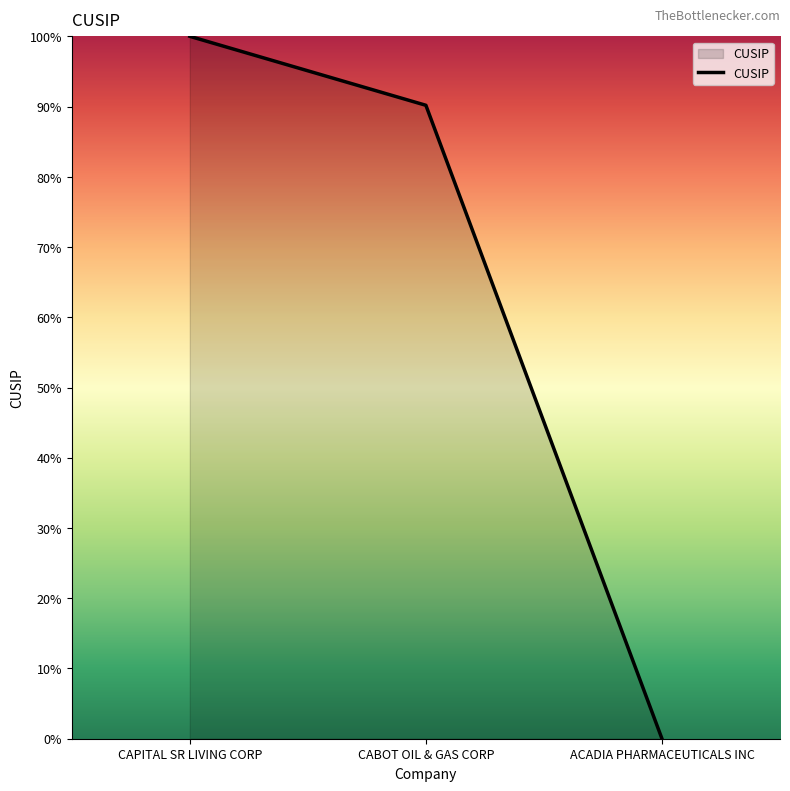

What is the sum of the values at CAPITAL SR LIVING CORP and CABOT OIL & GAS CORP?

190.2